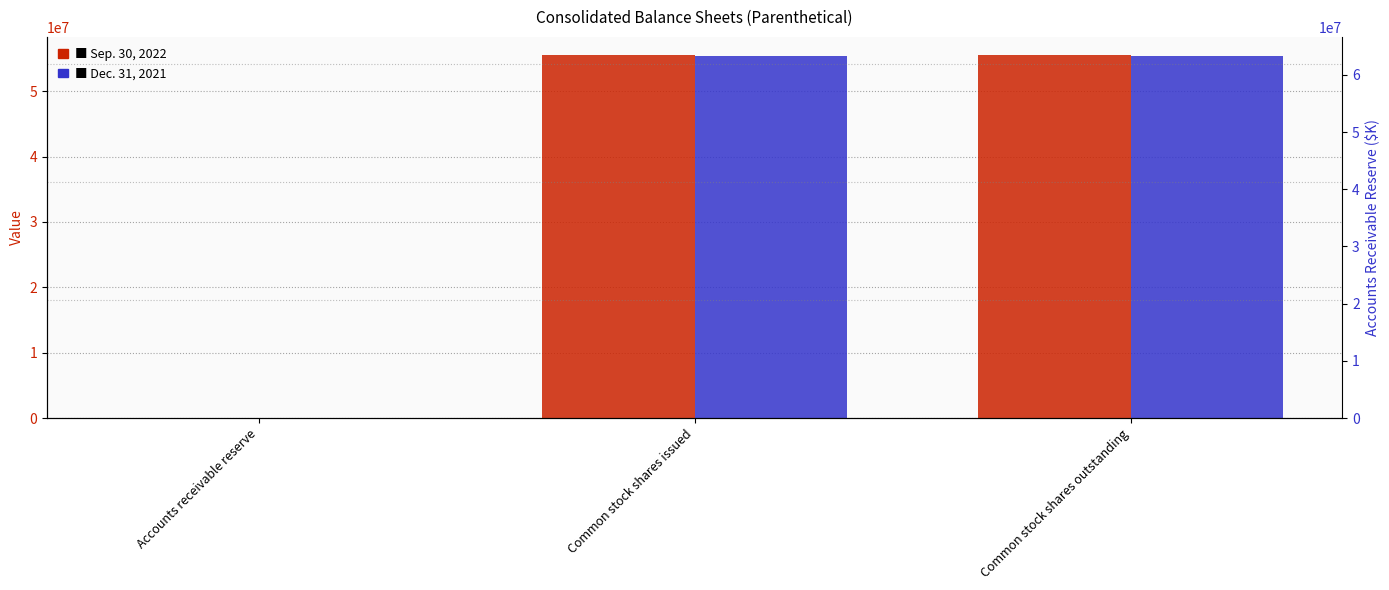

Does the chart contain stacked bars?

No